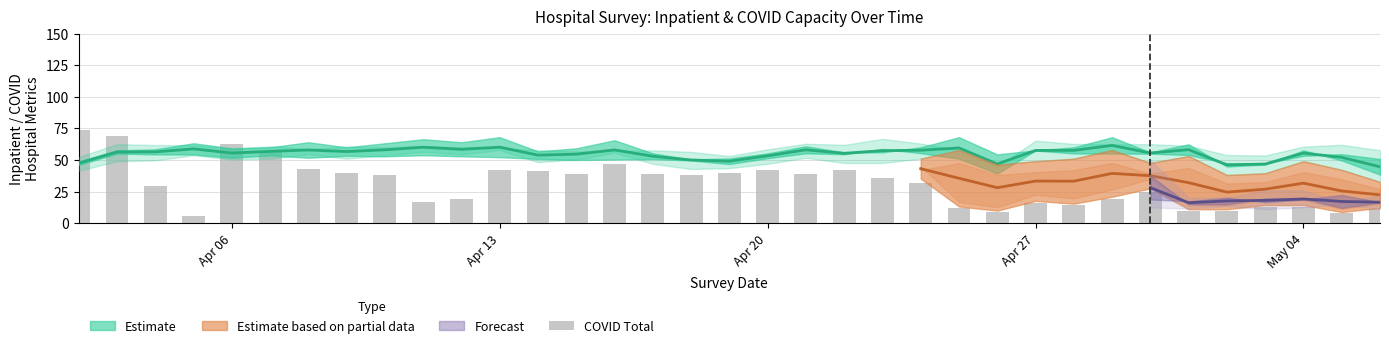

Reading right to left, what are all the values shown in this chart?

11	8	13	13	10	10	25	19	14	16	9	12	32	36	42	39	42	40	38	39	47	39	41	42	19	17	38	40	43	57	63	6	29	69	74